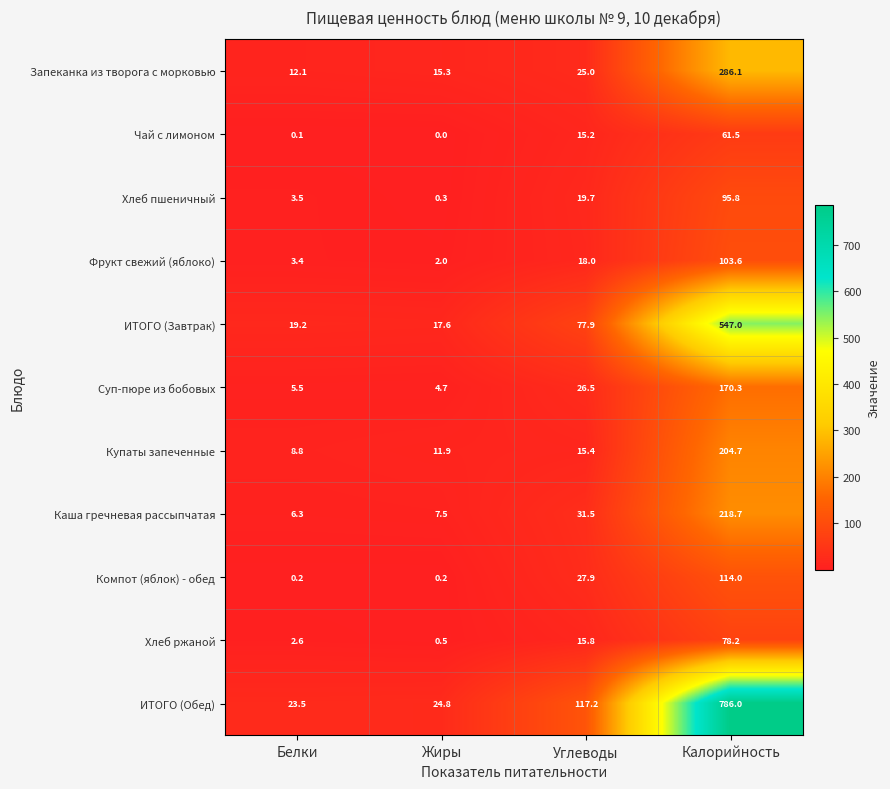

How many distinct data groups are displayed?

11